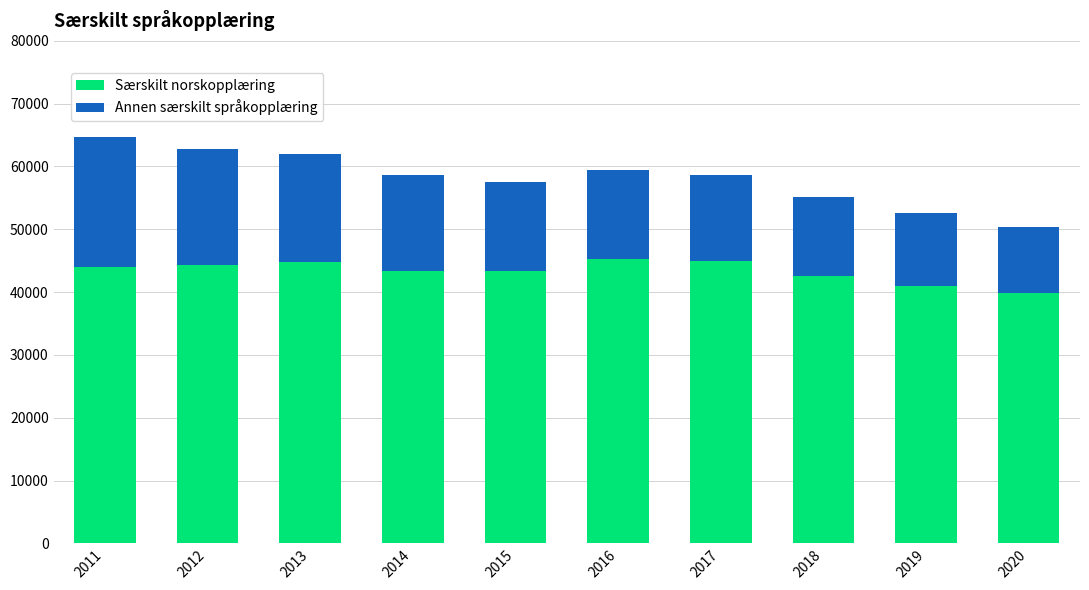

Is it true that Særskilt norskopplæring equals 42633 at 2018?

True